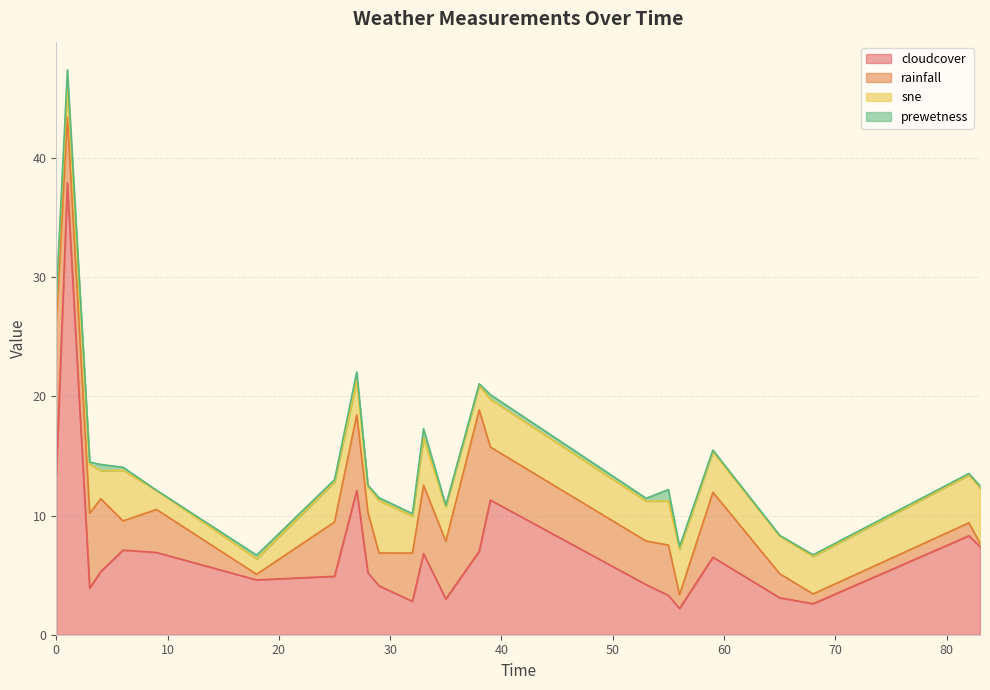

Which category has the highest value in the sne series?

83